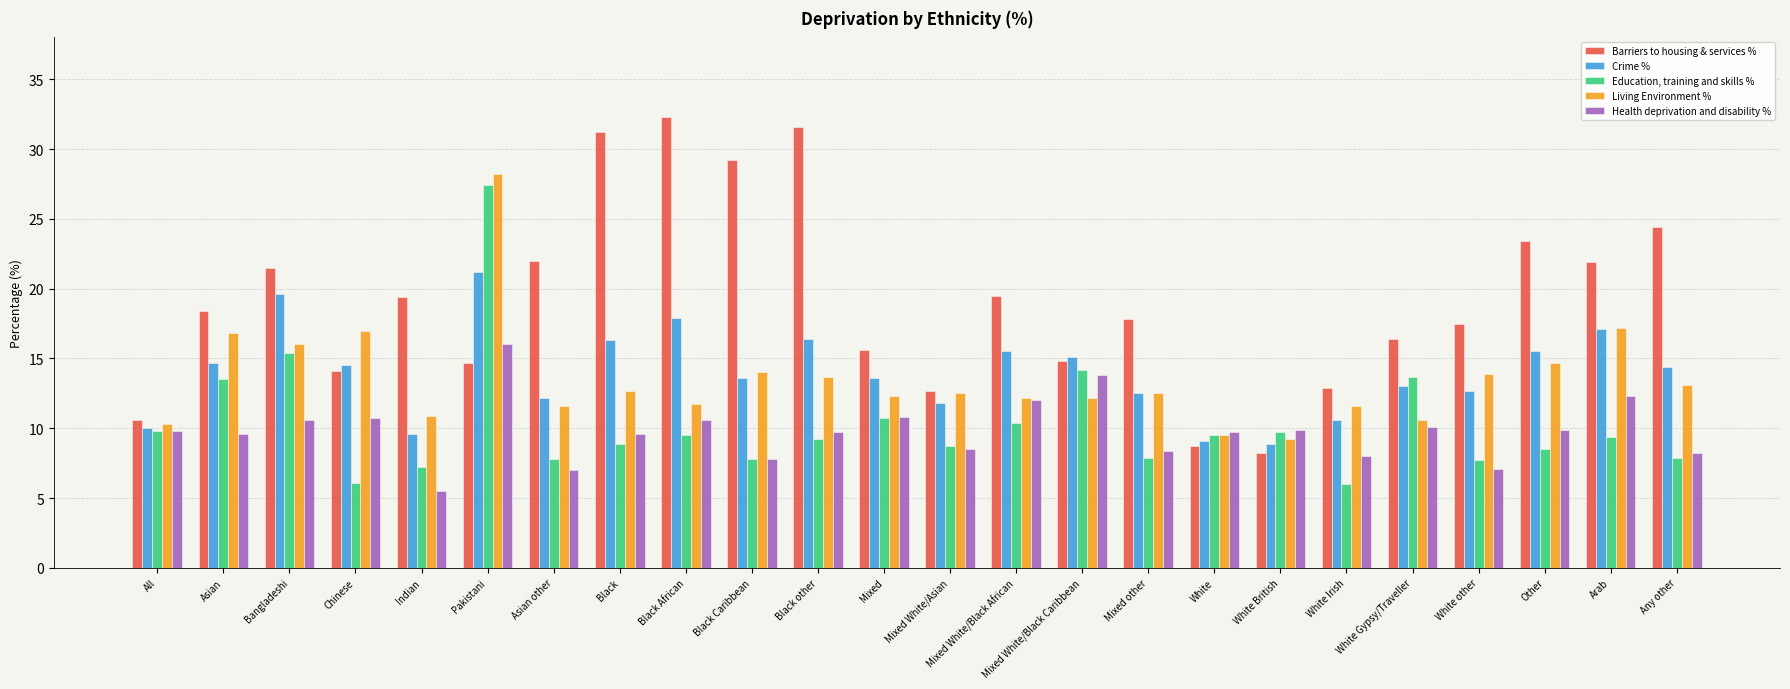

What is the total value across all series at Bangladeshi?

83.1